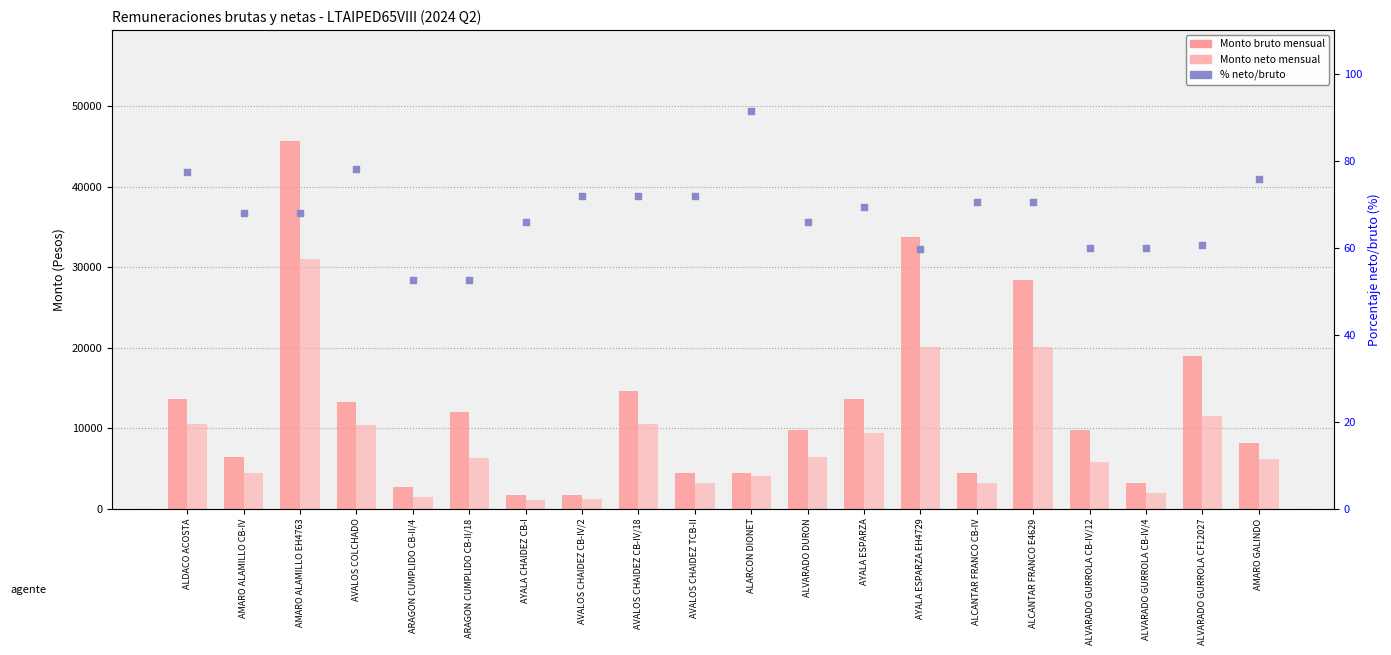

What is the total value across all series at ALVARADO DURON?

16247.6